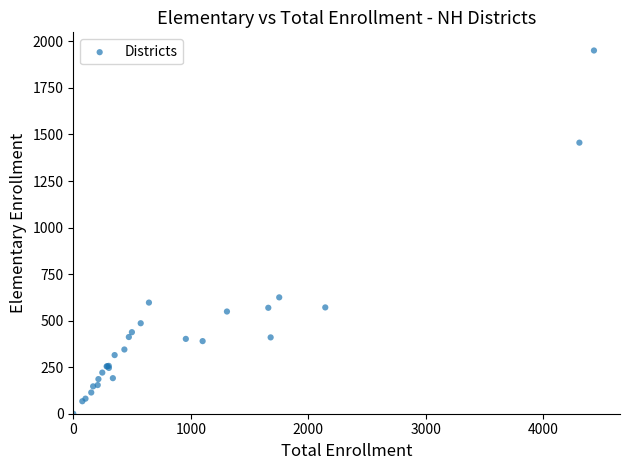

What Y value in the scatter plot is closest to 975?

625